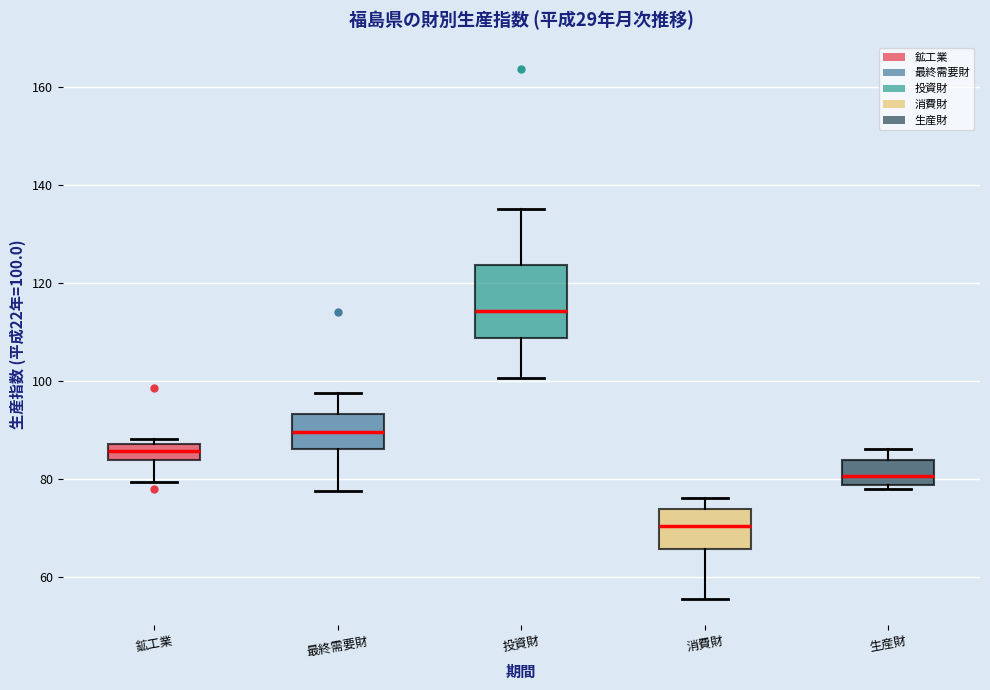

Which box has the lowest median line?

消費財